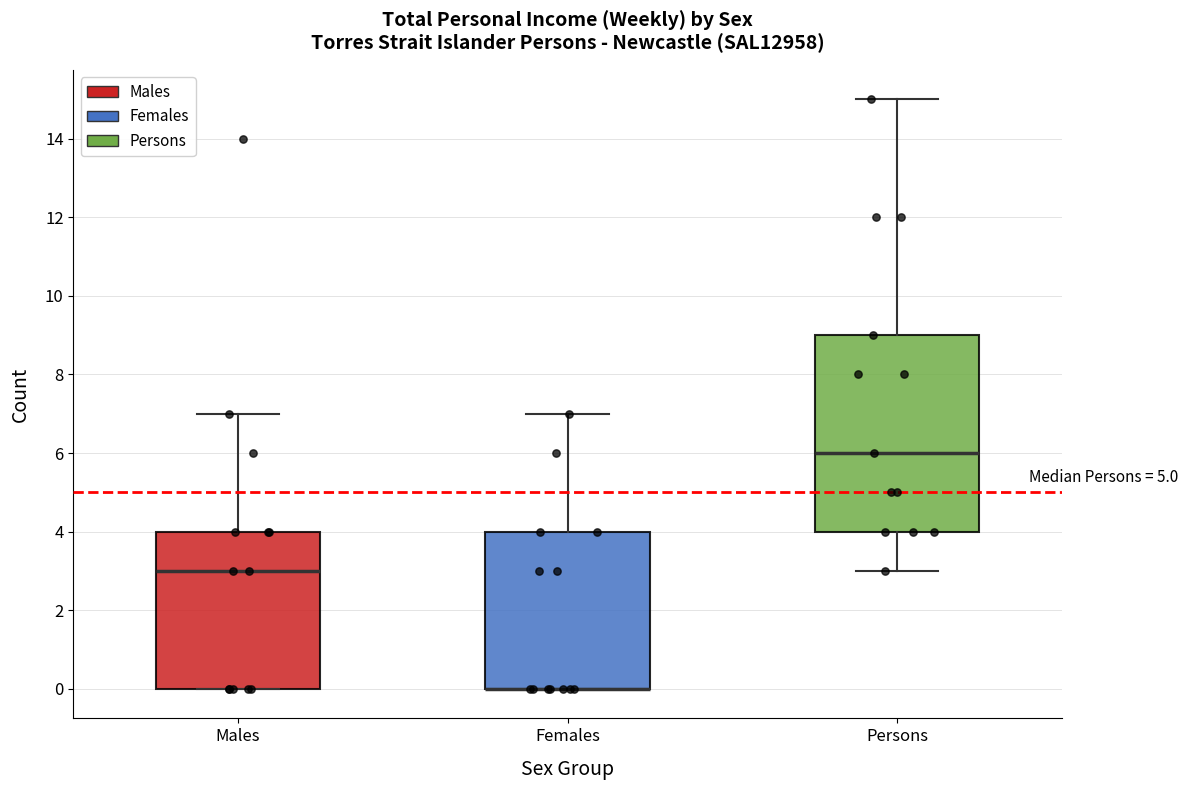

Where does the upper whisker of the box for Persons end on the y-axis? The values are not printed on the chart, so give them approximately, as read against the axis.

15